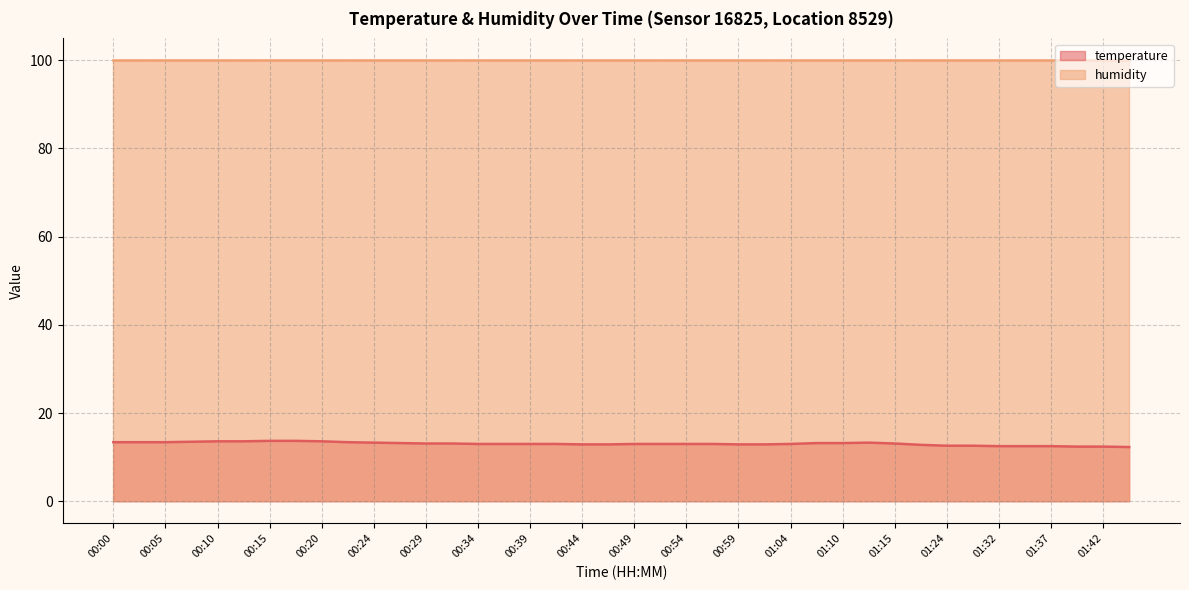

What is the label of the 7th point from the left?

00:15